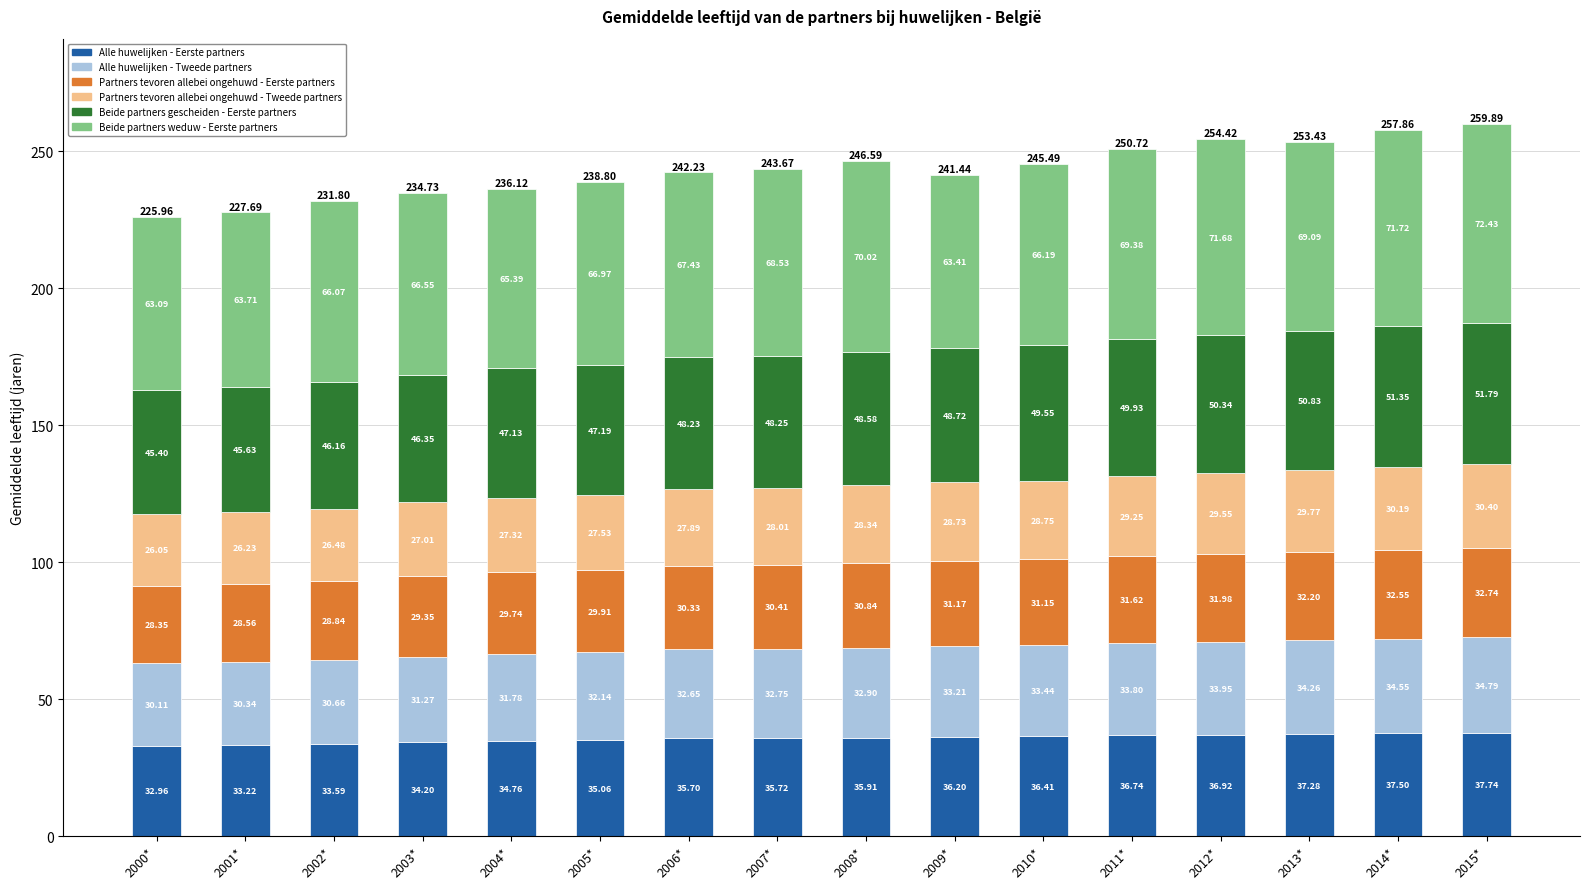

How many data points does each series have?

16